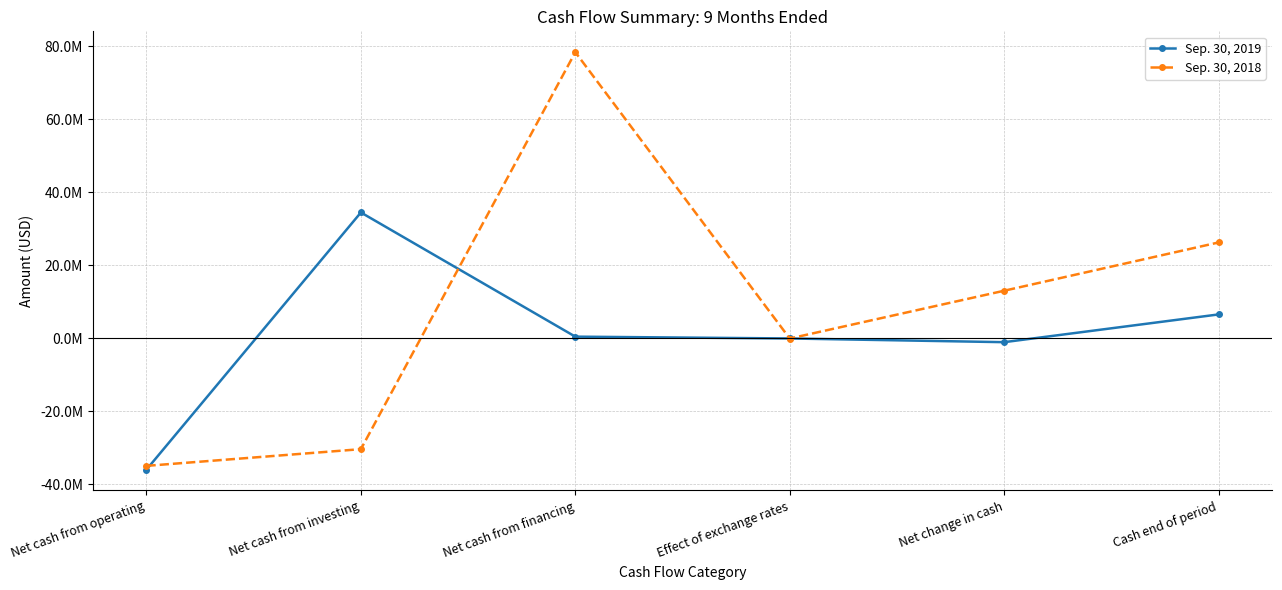

List the labels in order of Sep. 30, 2019 value, largest first.

Net cash from investing, Cash end of period, Net cash from financing, Effect of exchange rates, Net change in cash, Net cash from operating